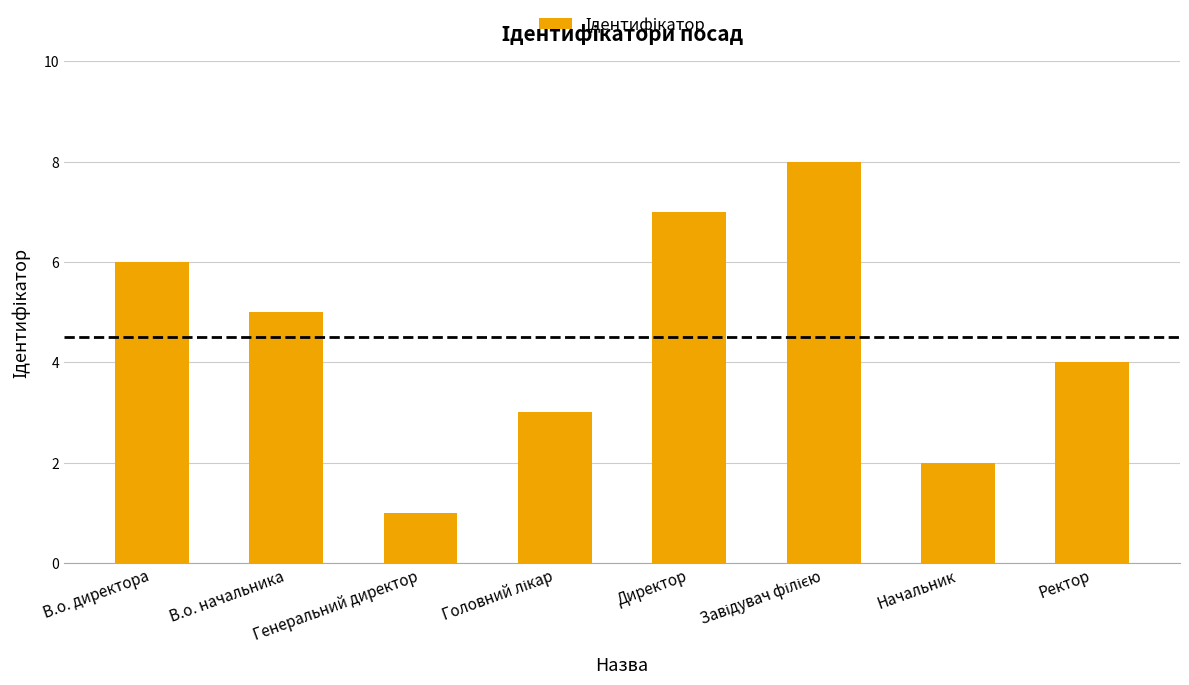

Where does the data first go above 5?

В.о. директора